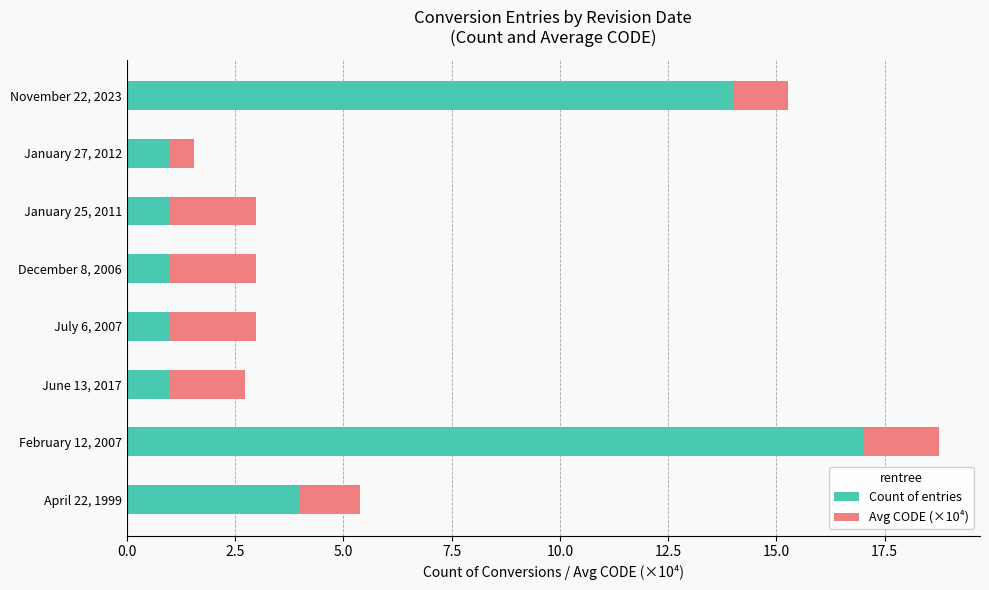

Which category has the highest value in the Count of entries series?

February 12, 2007